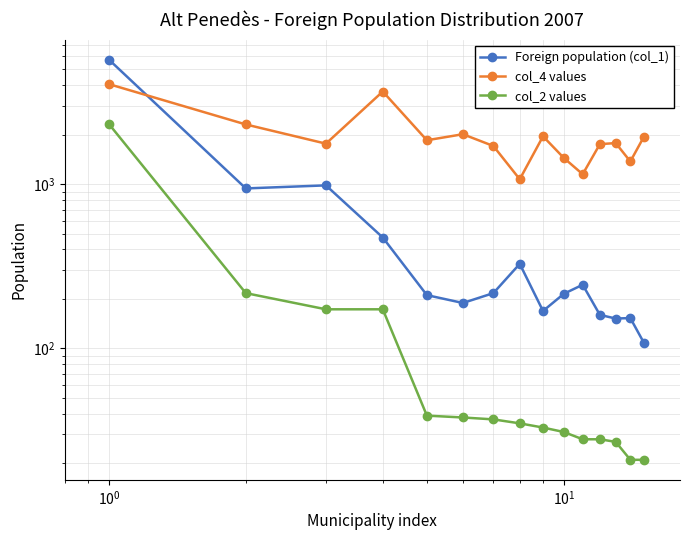

Is this an area chart (filled region under the line)?

No